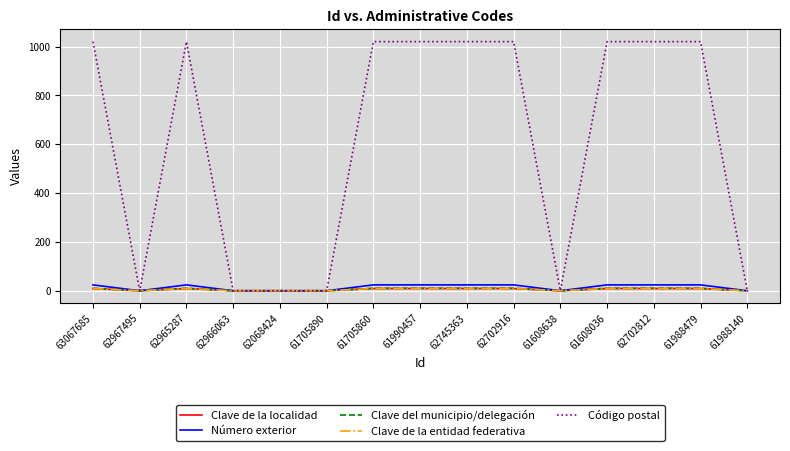

Count the Clave del municipio/delegación values in the range 0 to 10.

15